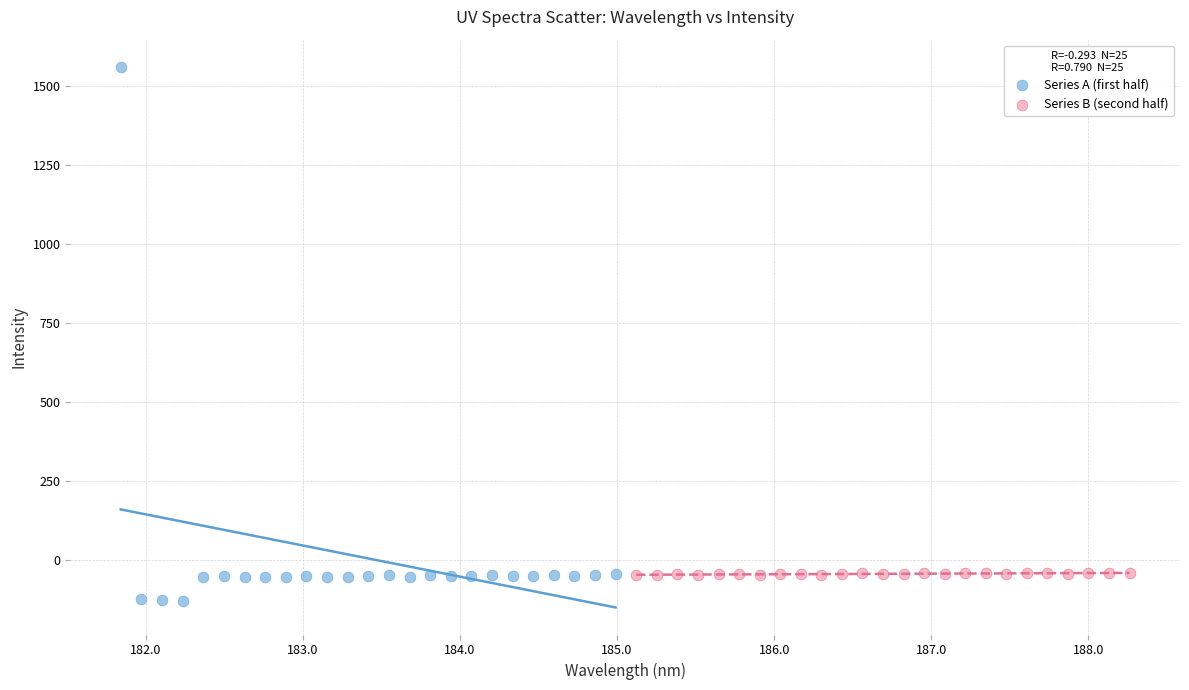

Which series has the largest Y range (max minus min)?

Series A (first half)